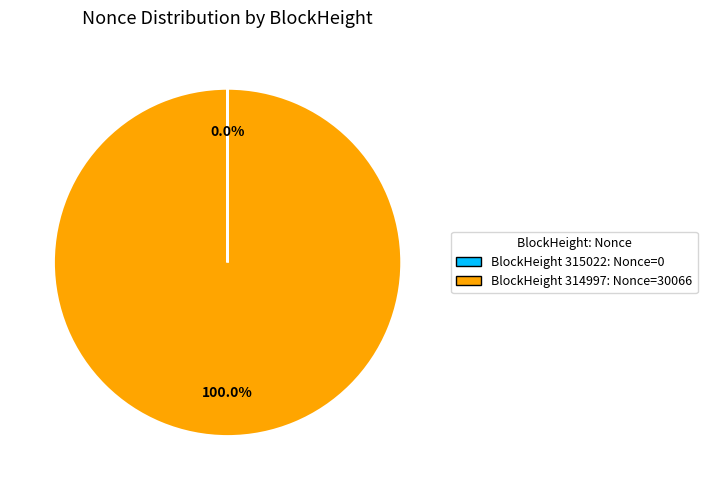

Is there any slice that represents more than half of the pie?

Yes